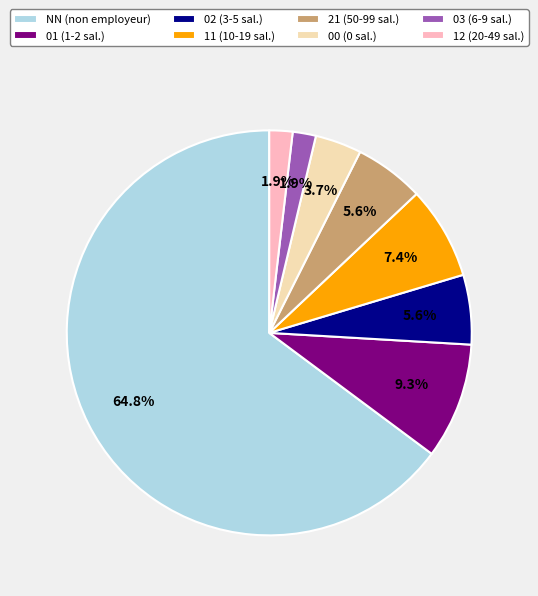

Count the number of slices in the pie.

8